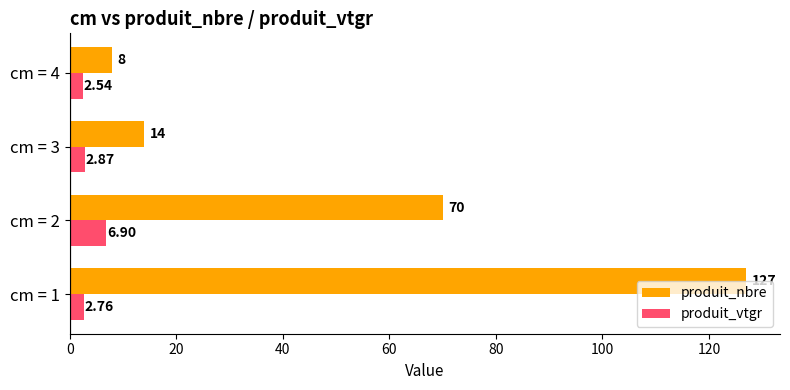

Which series has the widest spread of values?

produit_nbre